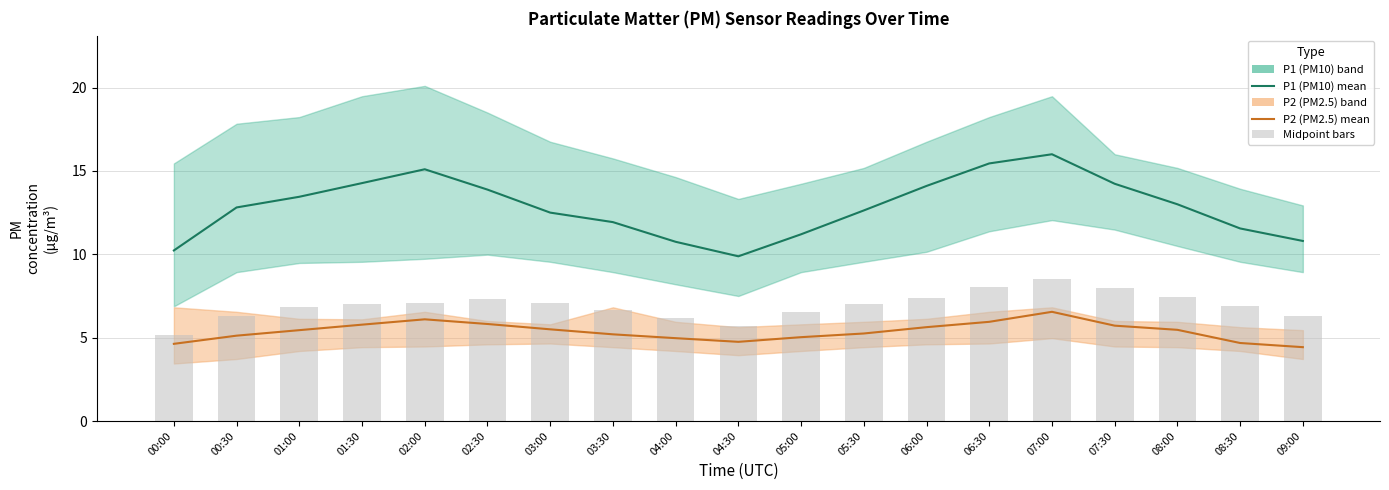

Rank the series at 03:00 from lowest to highest value.

P2 (PM2.5), Midpoint bars, P1 (PM10)